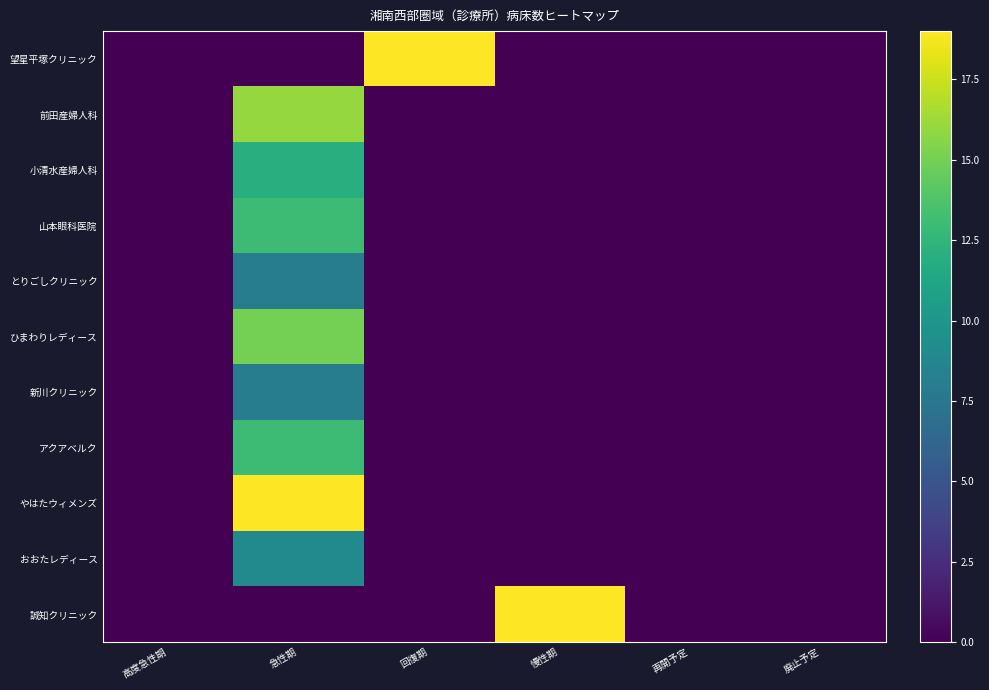

Which series has the widest spread of values?

望星平塚クリニック